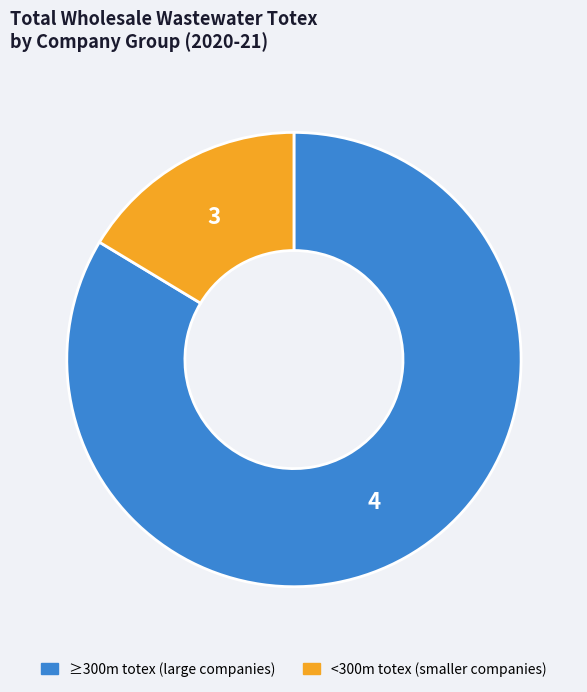

Rank the categories by value from lowest to highest.

<300m totex (smaller companies), ≥300m totex (large companies)